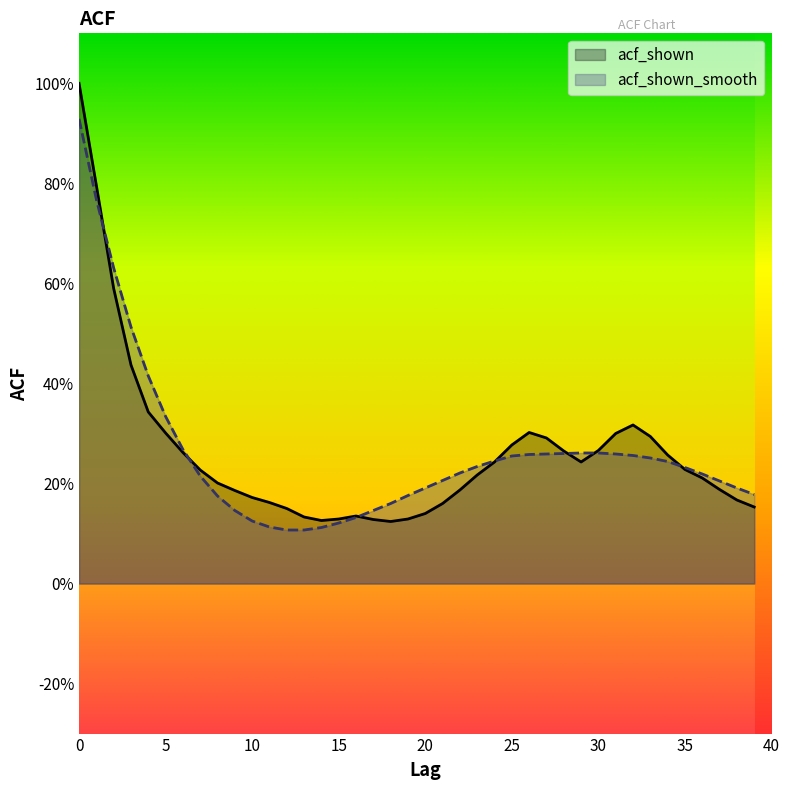

At how many categories does at least one series exceed 0?

40